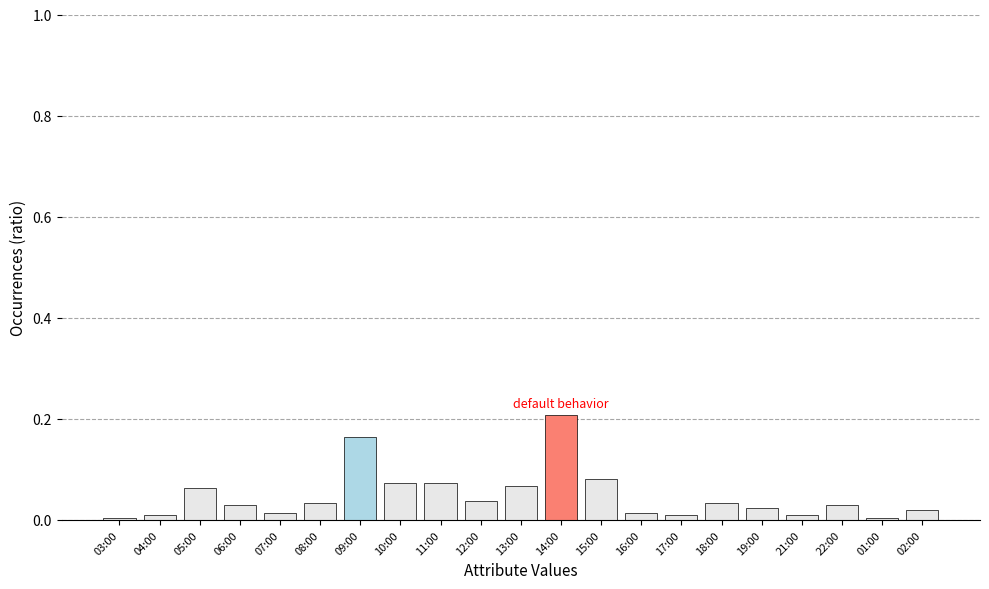

What is the sum of all values?

1.0